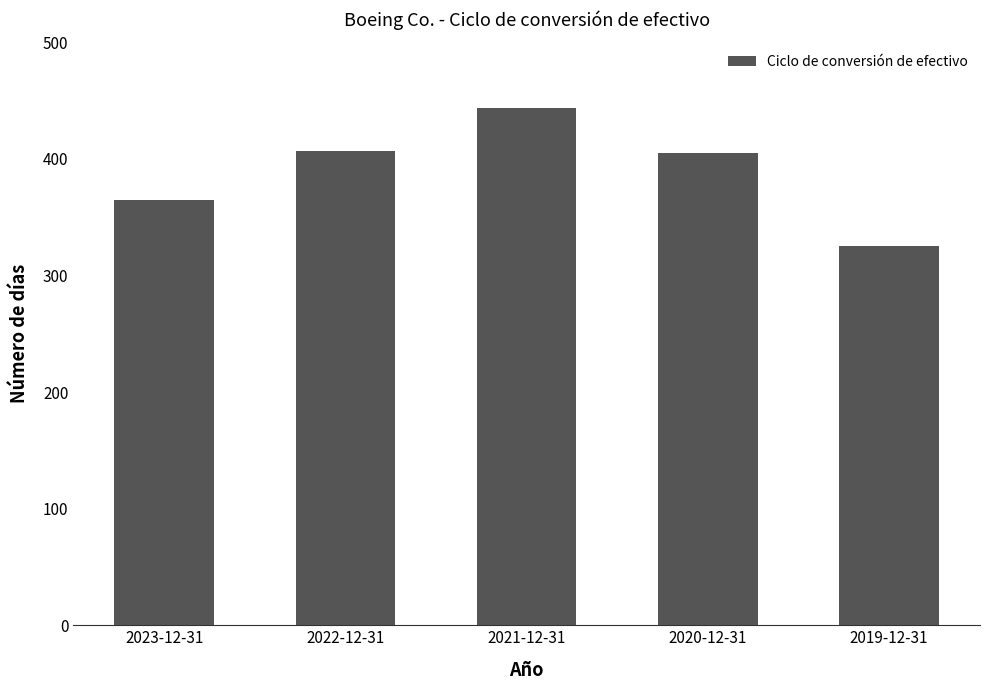

What is the difference between the maximum and minimum values?

119